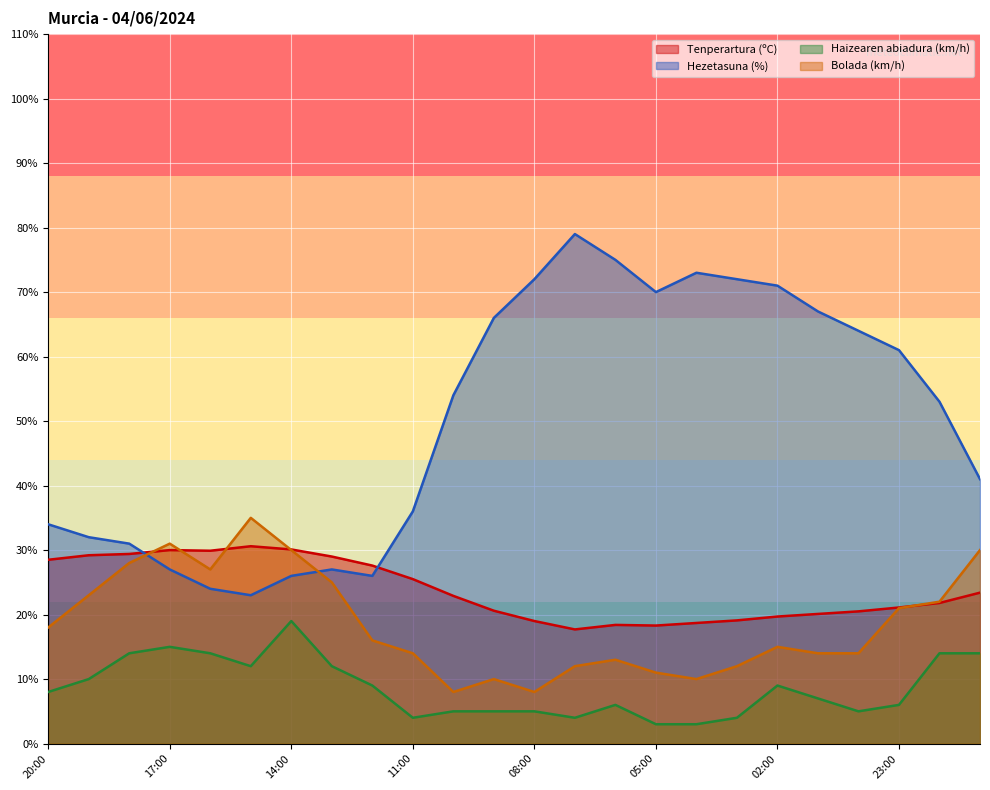

What position from the left is 15:00?

6